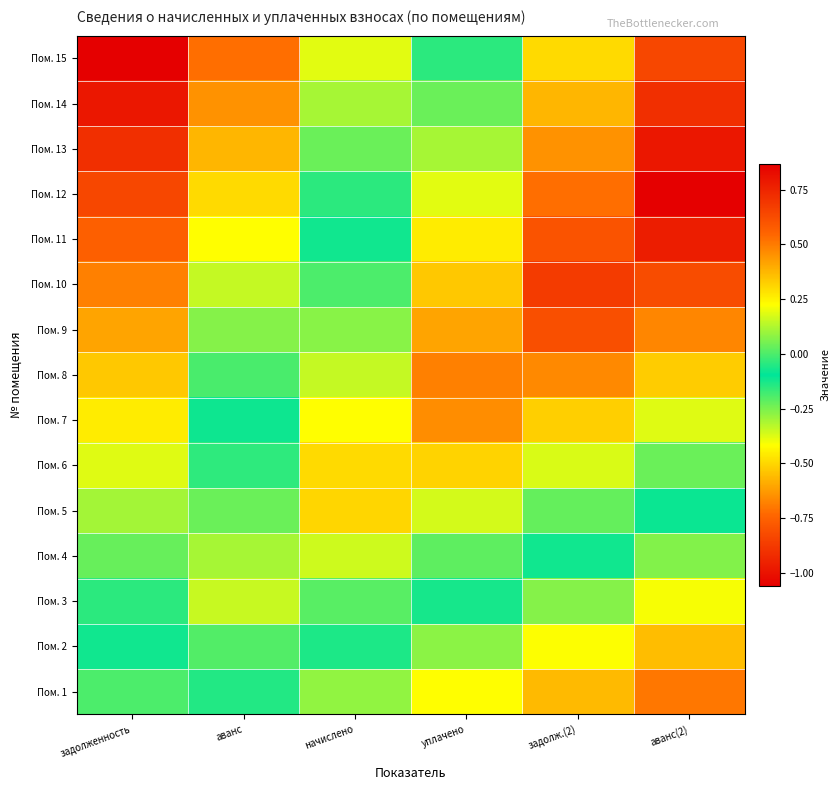

Reading right to left, transcribe all the data shown in this chart.

Пом. 1: аванс(2)=-0.7	задолж.(2)=-0.6	уплачено=-0.4	начислено=-0.3	аванс=-0.1	задолженность=0.0
Пом. 2: аванс(2)=-0.6	задолж.(2)=-0.4	уплачено=-0.3	начислено=-0.1	аванс=0.0	задолженность=-0.1
Пом. 3: аванс(2)=-0.4	задолж.(2)=-0.3	уплачено=-0.1	начислено=0.0	аванс=0.2	задолженность=-0.2
Пом. 4: аванс(2)=-0.3	задолж.(2)=-0.1	уплачено=0.0	начислено=0.2	аванс=0.1	задолженность=-0.2
Пом. 5: аванс(2)=-0.1	задолж.(2)=0.0	уплачено=0.2	начислено=0.3	аванс=0.0	задолженность=-0.3
Пом. 6: аванс(2)=0.0	задолж.(2)=0.2	уплачено=0.3	начислено=0.3	аванс=-0.0	задолженность=-0.4
Пом. 7: аванс(2)=0.2	задолж.(2)=0.3	уплачено=0.5	начислено=0.2	аванс=-0.1	задолженность=-0.5
Пом. 8: аванс(2)=0.3	задолж.(2)=0.5	уплачено=0.5	начислено=0.2	аванс=-0.2	задолженность=-0.5
Пом. 9: аванс(2)=0.5	задолж.(2)=0.6	уплачено=0.4	начислено=0.1	аванс=-0.3	задолженность=-0.6
Пом. 10: аванс(2)=0.6	задолж.(2)=0.7	уплачено=0.3	начислено=-0.0	аванс=-0.3	задолженность=-0.7
Пом. 11: аванс(2)=0.8	задолж.(2)=0.6	уплачено=0.3	начислено=-0.1	аванс=-0.4	задолженность=-0.8
Пом. 12: аванс(2)=0.9	задолж.(2)=0.5	уплачено=0.2	начислено=-0.2	аванс=-0.5	задолженность=-0.8
Пом. 13: аванс(2)=0.8	задолж.(2)=0.5	уплачено=0.1	начислено=-0.2	аванс=-0.6	задолженность=-0.9
Пом. 14: аванс(2)=0.7	задолж.(2)=0.4	уплачено=0.0	начислено=-0.3	аванс=-0.6	задолженность=-1.0
Пом. 15: аванс(2)=0.6	задолж.(2)=0.3	уплачено=-0.0	начислено=-0.4	аванс=-0.7	задолженность=-1.1